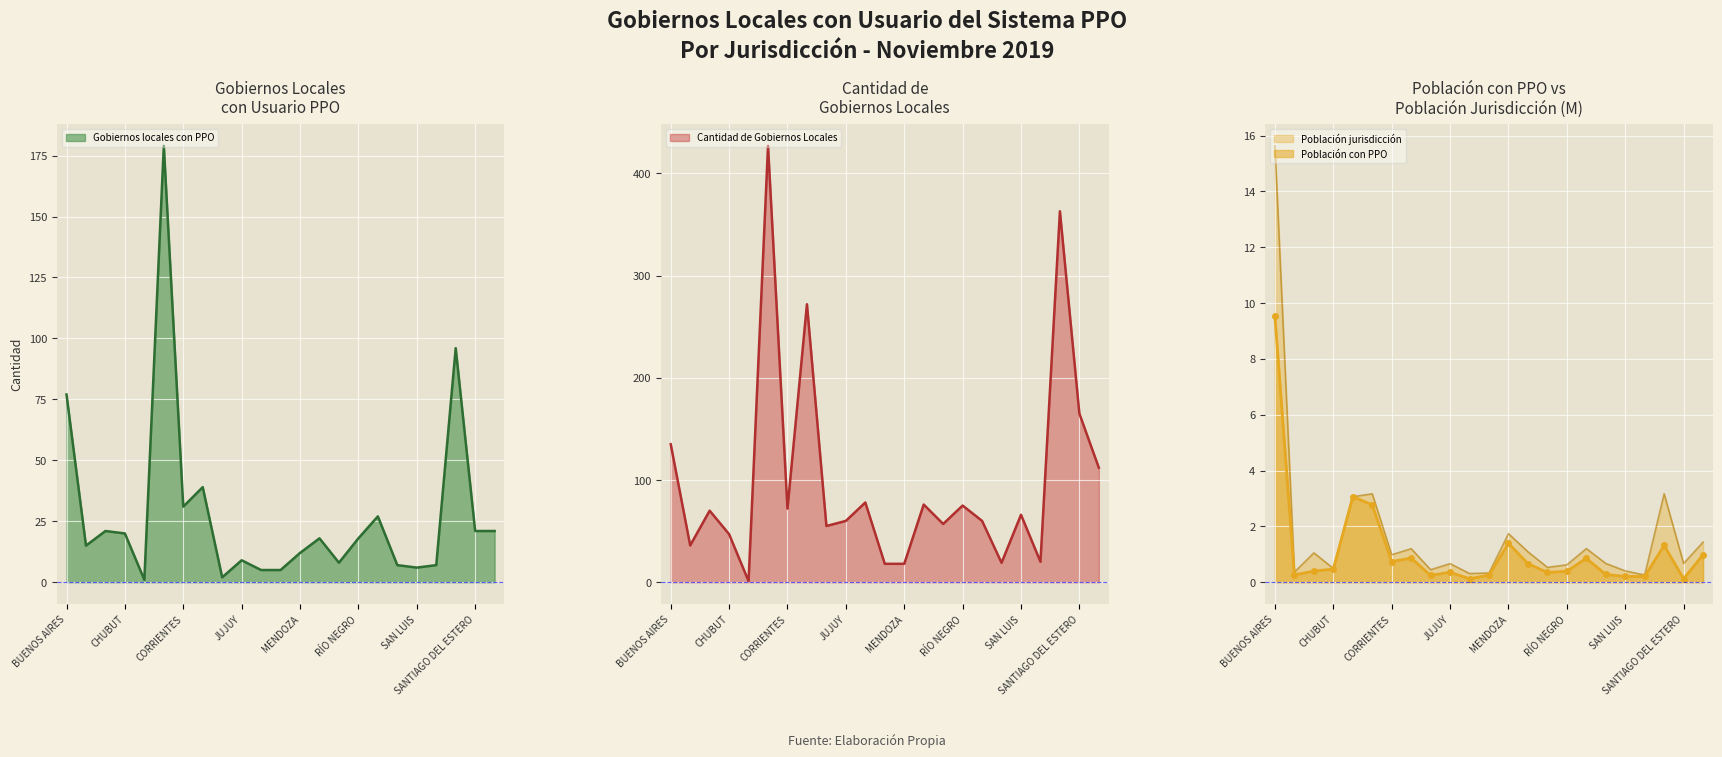

Reading right to left, extract all data points from this chart.

Gobiernos locales con PPO: TUCUMÁN=21.0	SANTIAGO DEL ESTERO=21.0	SANTA FE=96.0	SANTA CRUZ=7.0	SAN LUIS=6.0	SAN JUAN=7.0	SALTA=27.0	RÍO NEGRO=18.0	NEUQUÉN=8.0	MISIONES=18.0	MENDOZA=12.0	LA RIOJA=5.0	LA PAMPA=5.0	JUJUY=9.0	FORMOSA=2.0	ENTRE RÍOS=39.0	CORRIENTES=31.0	CÓRDOBA=179.0	CIUDAD DE BUENOS AIRES=1.0	CHUBUT=20.0	CHACO=21.0	CATAMARCA=15.0	BUENOS AIRES=77.0
Cantidad de Gobiernos locales: TUCUMÁN=112.0	SANTIAGO DEL ESTERO=165.0	SANTA FE=363.0	SANTA CRUZ=20.0	SAN LUIS=66.0	SAN JUAN=19.0	SALTA=60.0	RÍO NEGRO=75.0	NEUQUÉN=57.0	MISIONES=76.0	MENDOZA=18.0	LA RIOJA=18.0	LA PAMPA=78.0	JUJUY=60.0	FORMOSA=55.0	ENTRE RÍOS=272.0	CORRIENTES=72.0	CÓRDOBA=427.0	CIUDAD DE BUENOS AIRES=1.0	CHUBUT=47.0	CHACO=70.0	CATAMARCA=36.0	BUENOS AIRES=135.0
Población con PPO (miles): TUCUMÁN=1.0	SANTIAGO DEL ESTERO=0.1	SANTA FE=1.3	SANTA CRUZ=0.2	SAN LUIS=0.2	SAN JUAN=0.3	SALTA=0.9	RÍO NEGRO=0.4	NEUQUÉN=0.3	MISIONES=0.7	MENDOZA=1.4	LA RIOJA=0.3	LA PAMPA=0.1	JUJUY=0.4	FORMOSA=0.2	ENTRE RÍOS=0.9	CORRIENTES=0.7	CÓRDOBA=2.8	CIUDAD DE BUENOS AIRES=3.1	CHUBUT=0.5	CHACO=0.4	CATAMARCA=0.3	BUENOS AIRES=9.5
Población jurisdicción (miles): TUCUMÁN=1.4	SANTIAGO DEL ESTERO=0.7	SANTA FE=3.2	SANTA CRUZ=0.3	SAN LUIS=0.4	SAN JUAN=0.7	SALTA=1.2	RÍO NEGRO=0.6	NEUQUÉN=0.5	MISIONES=1.1	MENDOZA=1.7	LA RIOJA=0.3	LA PAMPA=0.3	JUJUY=0.7	FORMOSA=0.4	ENTRE RÍOS=1.2	CORRIENTES=1.0	CÓRDOBA=3.2	CIUDAD DE BUENOS AIRES=3.1	CHUBUT=0.5	CHACO=1.1	CATAMARCA=0.4	BUENOS AIRES=15.6